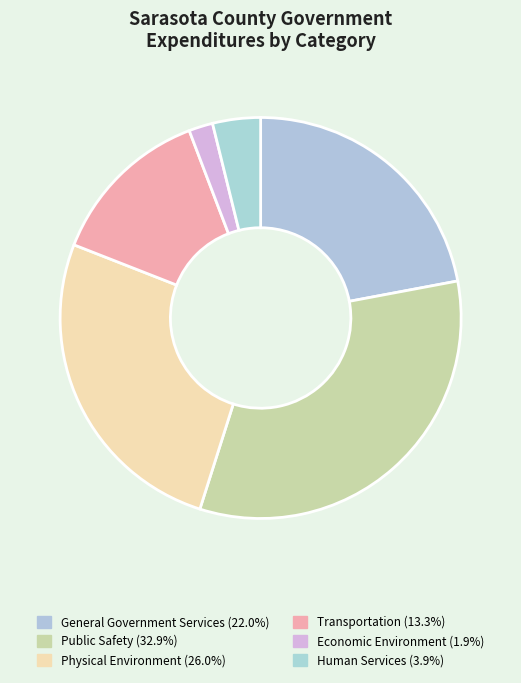

Does Public Safety represent more than half of the total?

No